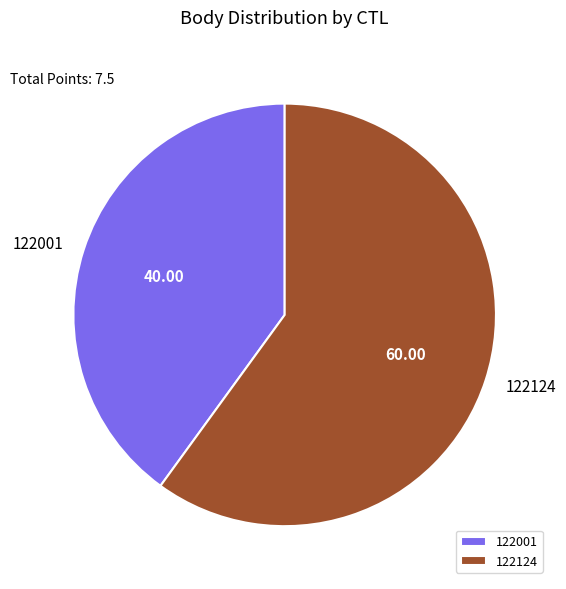

Which slice represents more than half of the pie?

122124